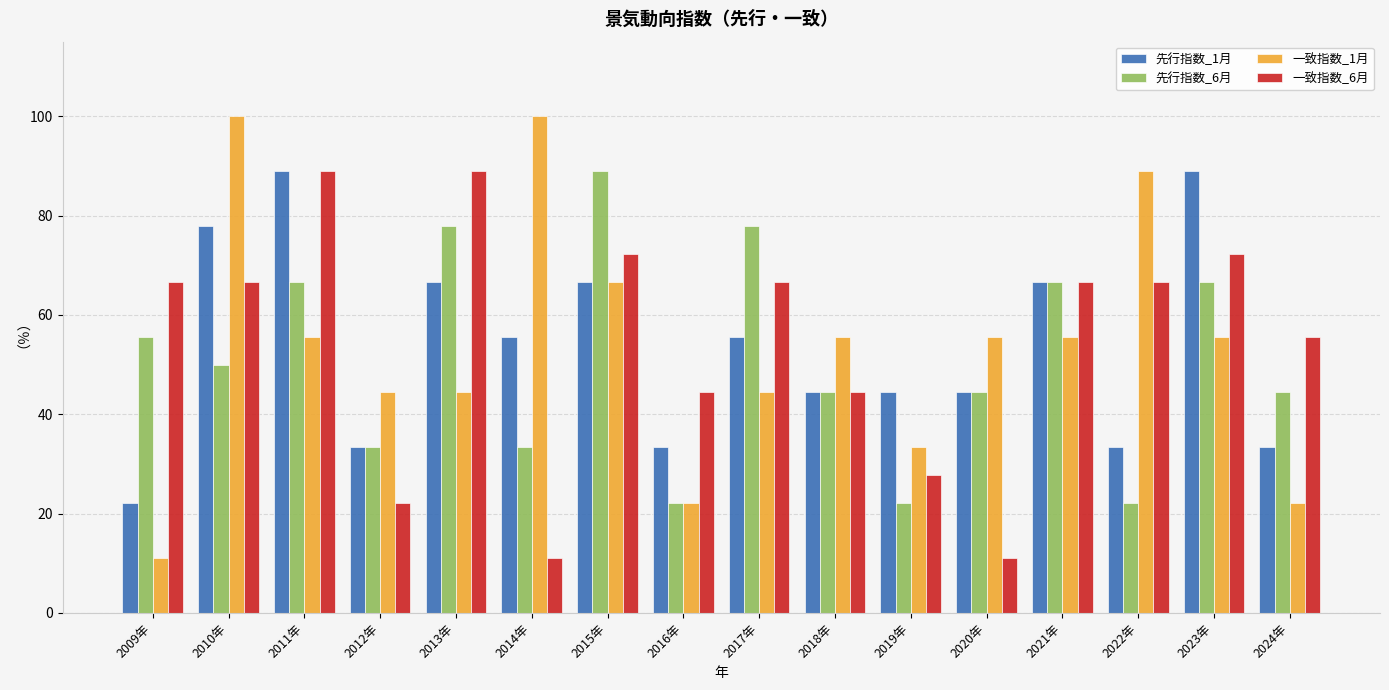

How many values in the 一致指数_1月 series are below 55?

7